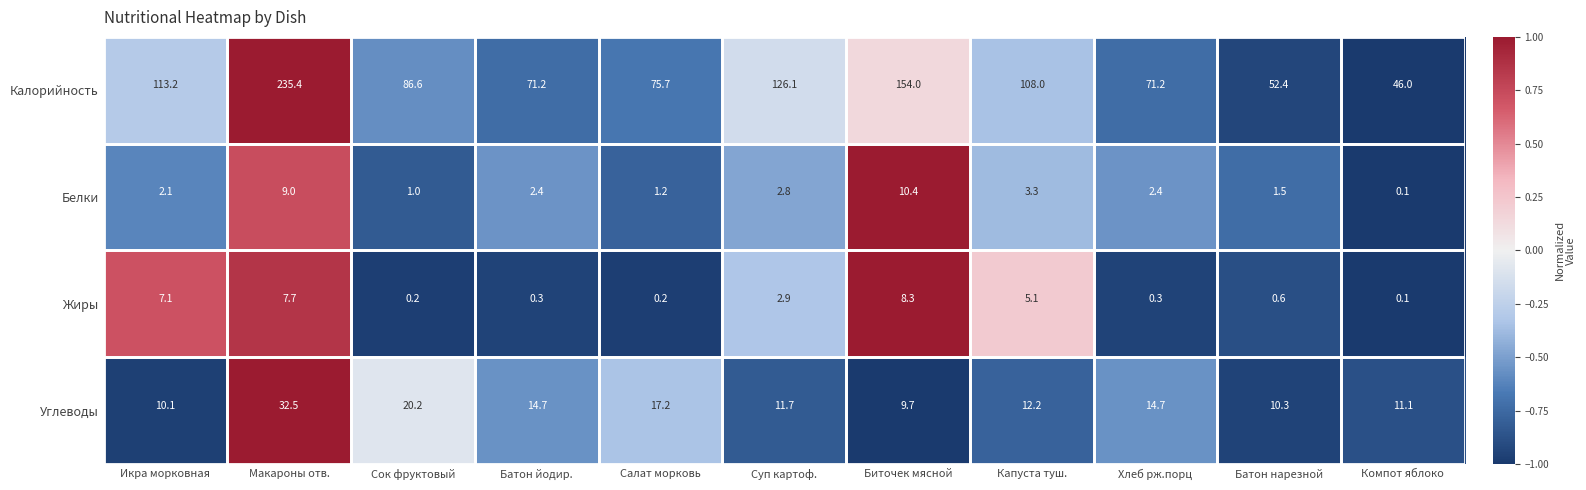

Which category has the lowest value across all series?

Компот яблоко